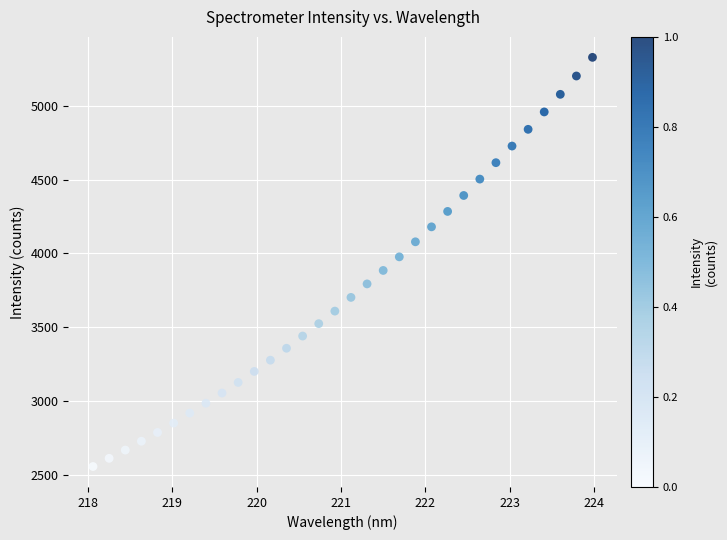

What is the range of Y values (max minus min)?

2771.6